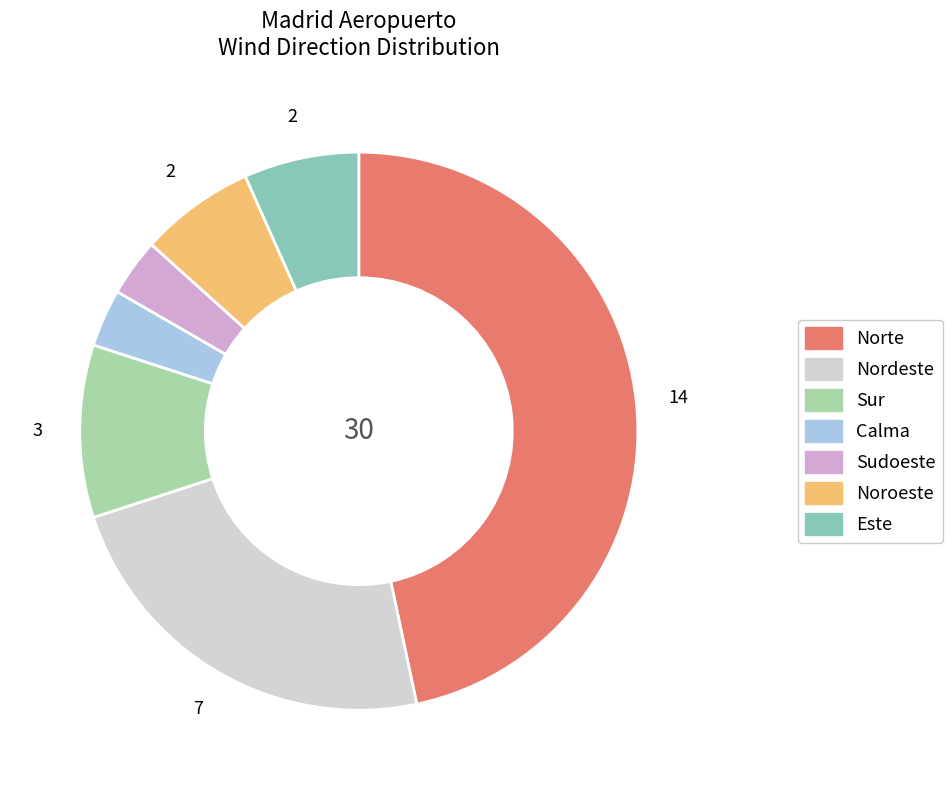

To the nearest percent, what is the difference between the Nordeste and Este slice percentages?

17%